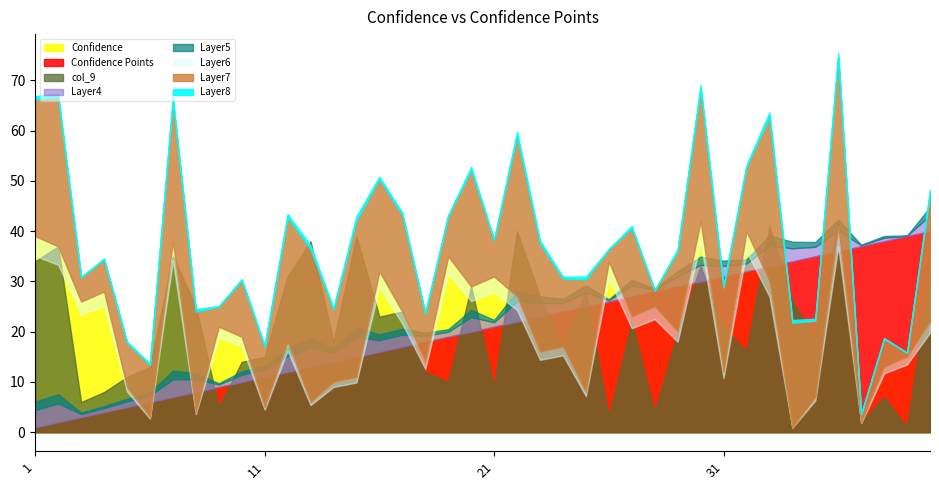

What is the value of the Confidence Points point at the 32nd from the left?

32